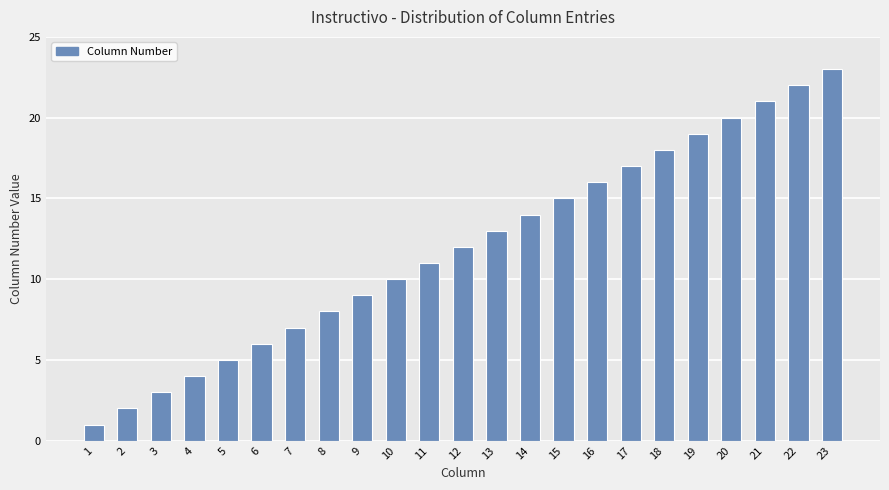

Reading left to right, extract all data points from this chart.

1=1	2=2	3=3	4=4	5=5	6=6	7=7	8=8	9=9	10=10	11=11	12=12	13=13	14=14	15=15	16=16	17=17	18=18	19=19	20=20	21=21	22=22	23=23